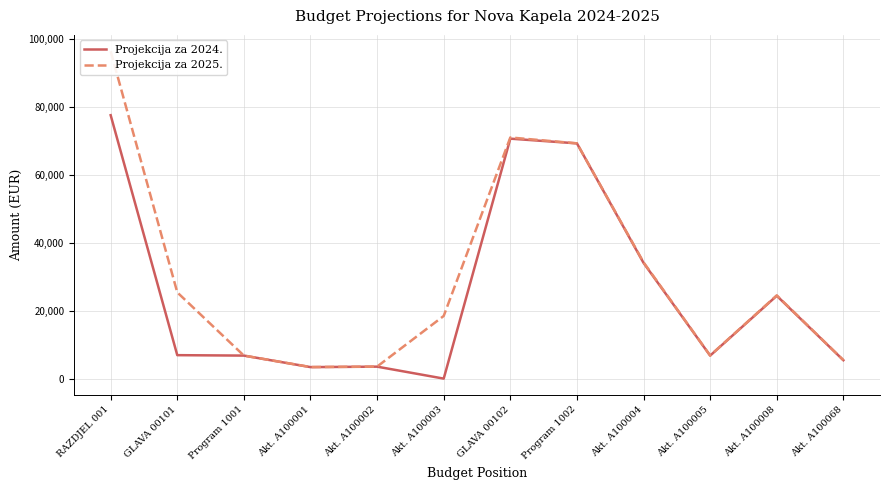

Reading left to right, extract all data points from this chart.

Projekcija za 2024.: 77554	6904	6776	3384	3520	0	70650	69264	34077	6769	24389	5415
Projekcija za 2025.: 96383	25388	6776	3402	3537	18449	70995	69264	34244	6802	24507	5442